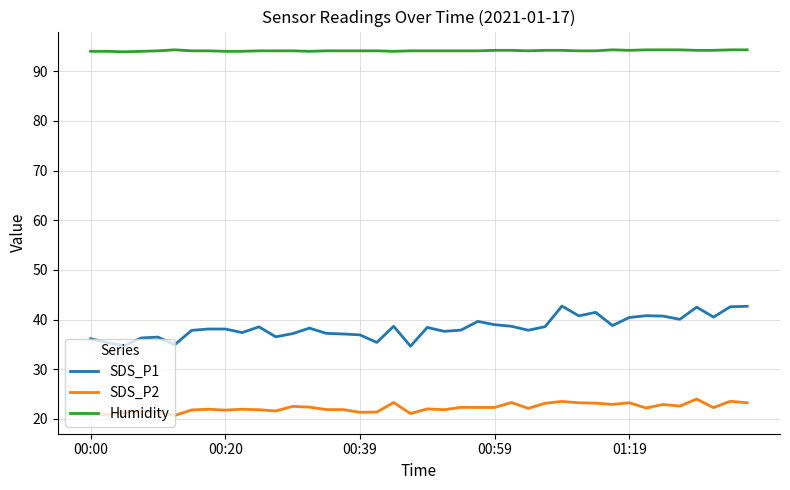

True or false: SDS_P2 and Humidity cross at least once.

False